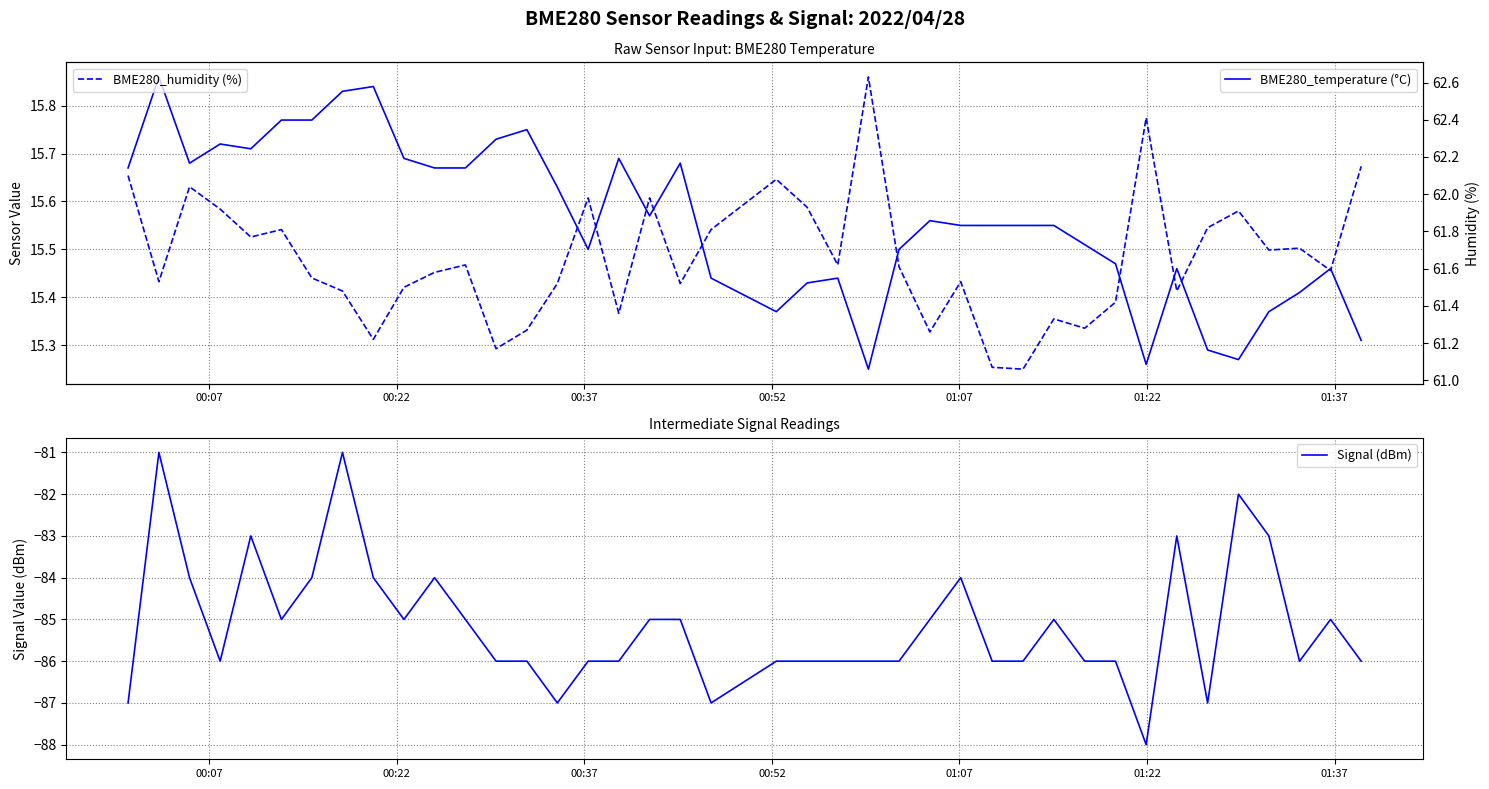

How many interior local peaks does the BME280_temperature (°C) series have?

10